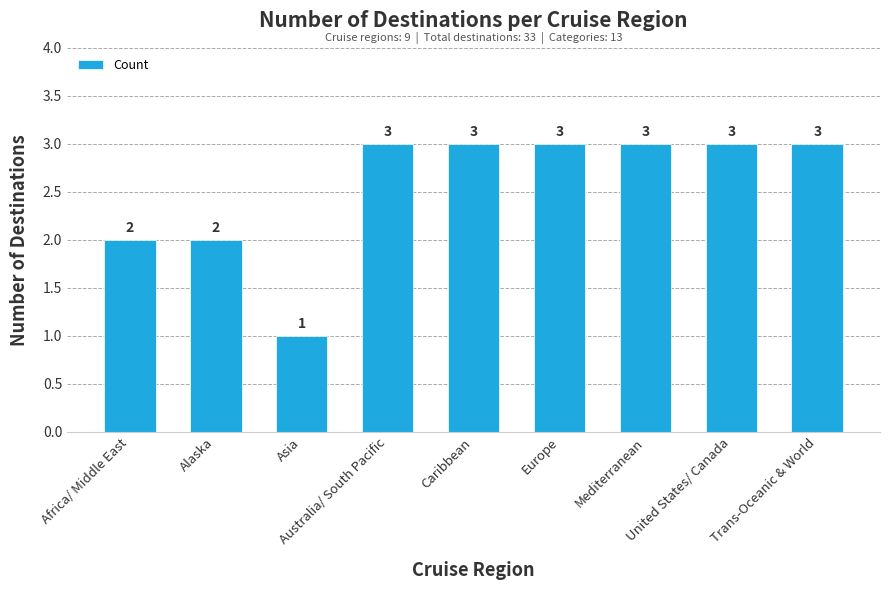

The chart shows a value of 2 at Alaska. True or false?

True